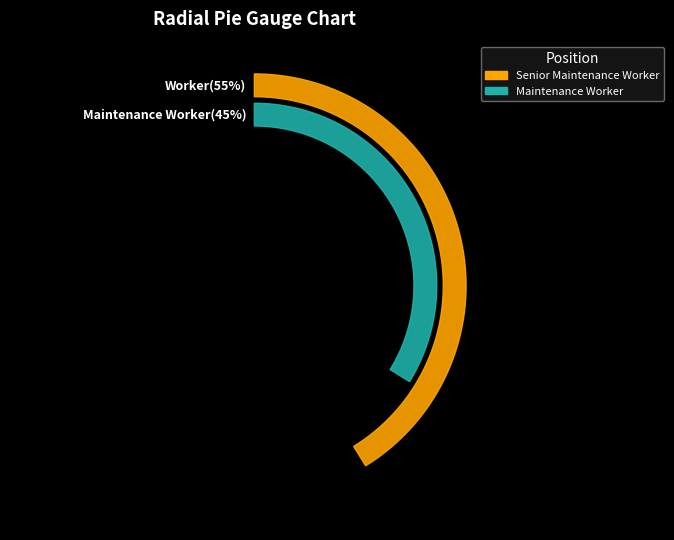

Is it true that Senior Maintenance Worker is 55% of the pie?

True